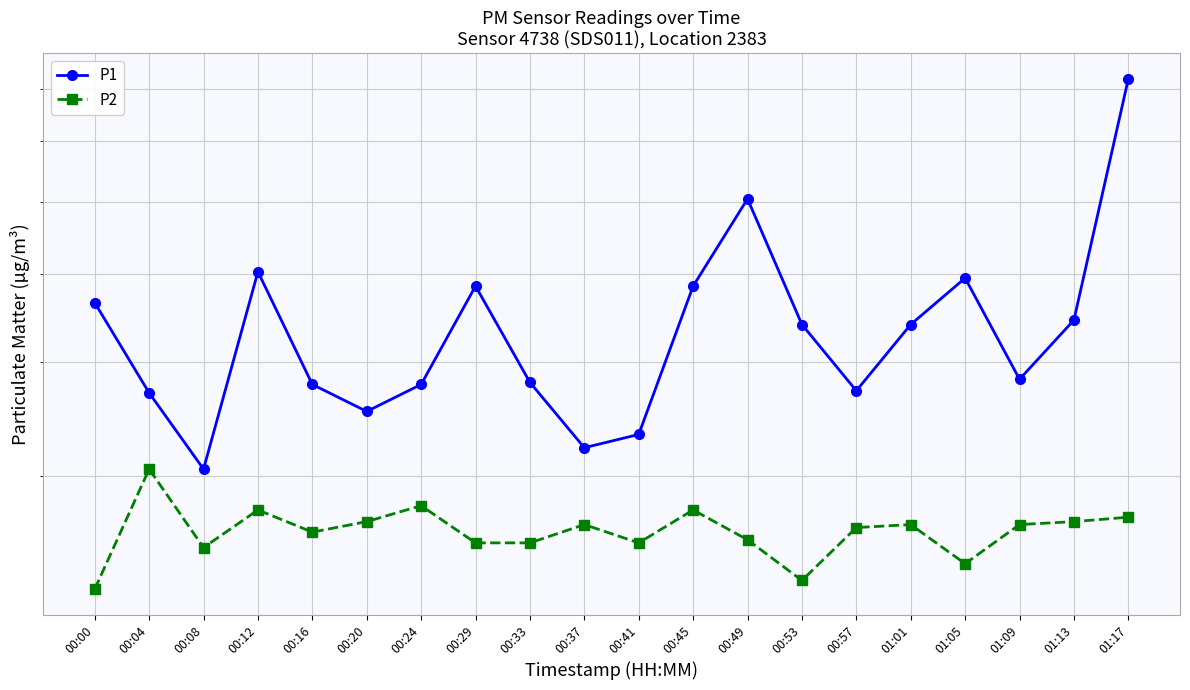

Is it true that P1 equals 1.6 at 00:53?

False